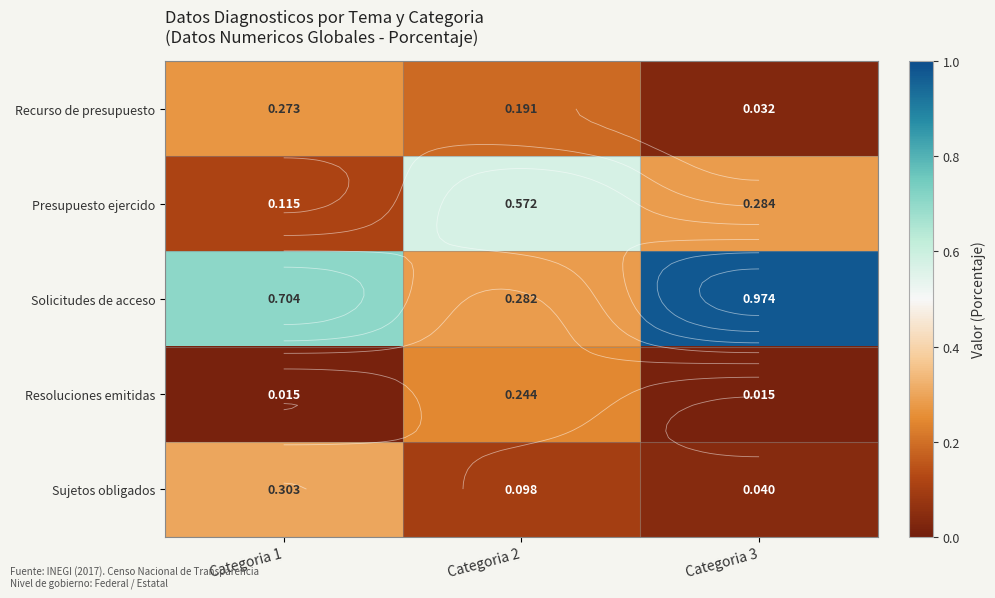

List the series in order of their peak value, lowest first.

Resoluciones emitidas, Recurso de presupuesto, Sujetos obligados, Presupuesto ejercido, Solicitudes de acceso